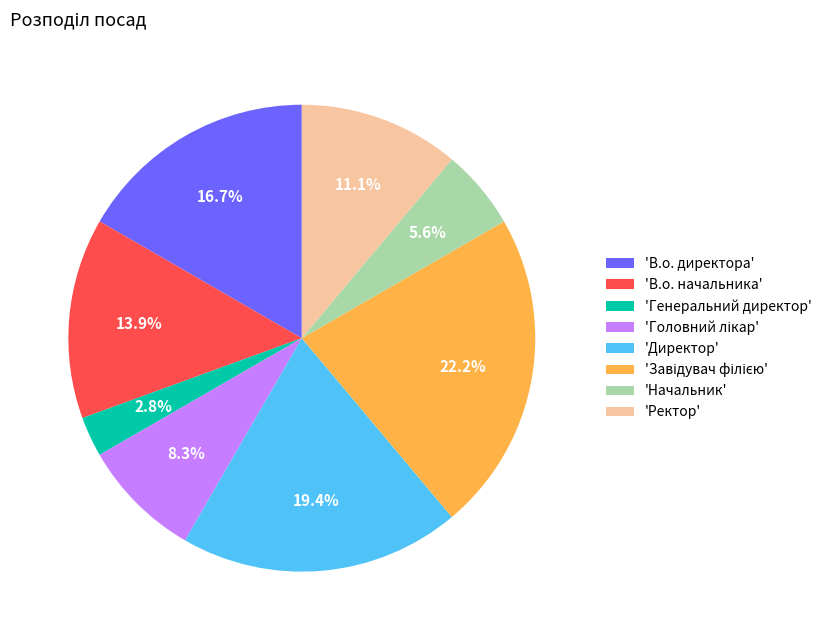

Combined, do 'В.о. начальника' and 'Начальник' account for over 50%?

No